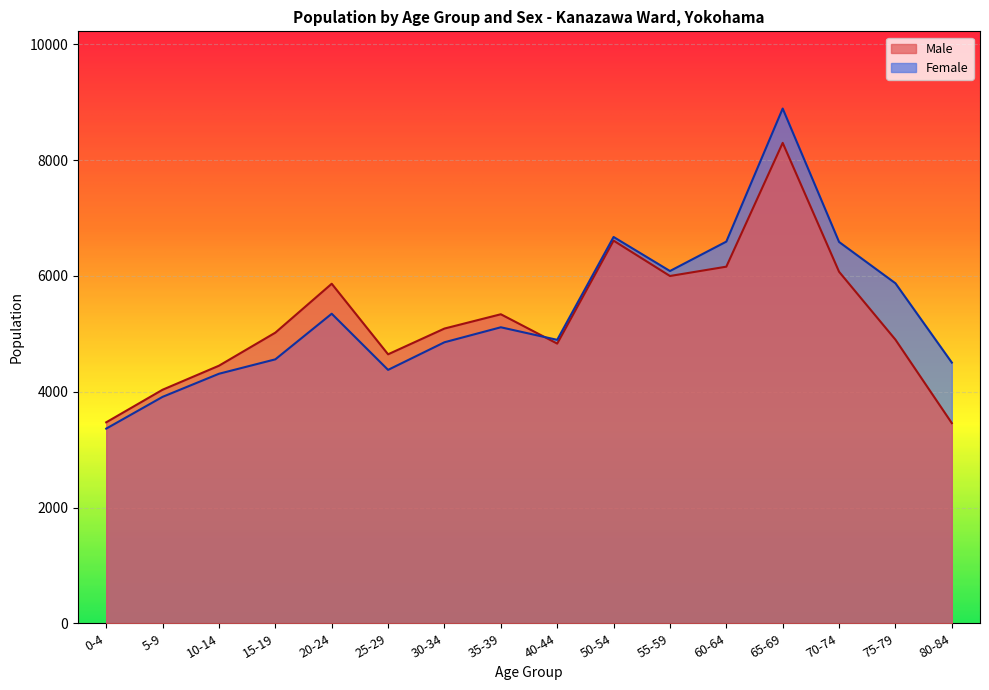

What is the label of the 13th point from the right?

15-19